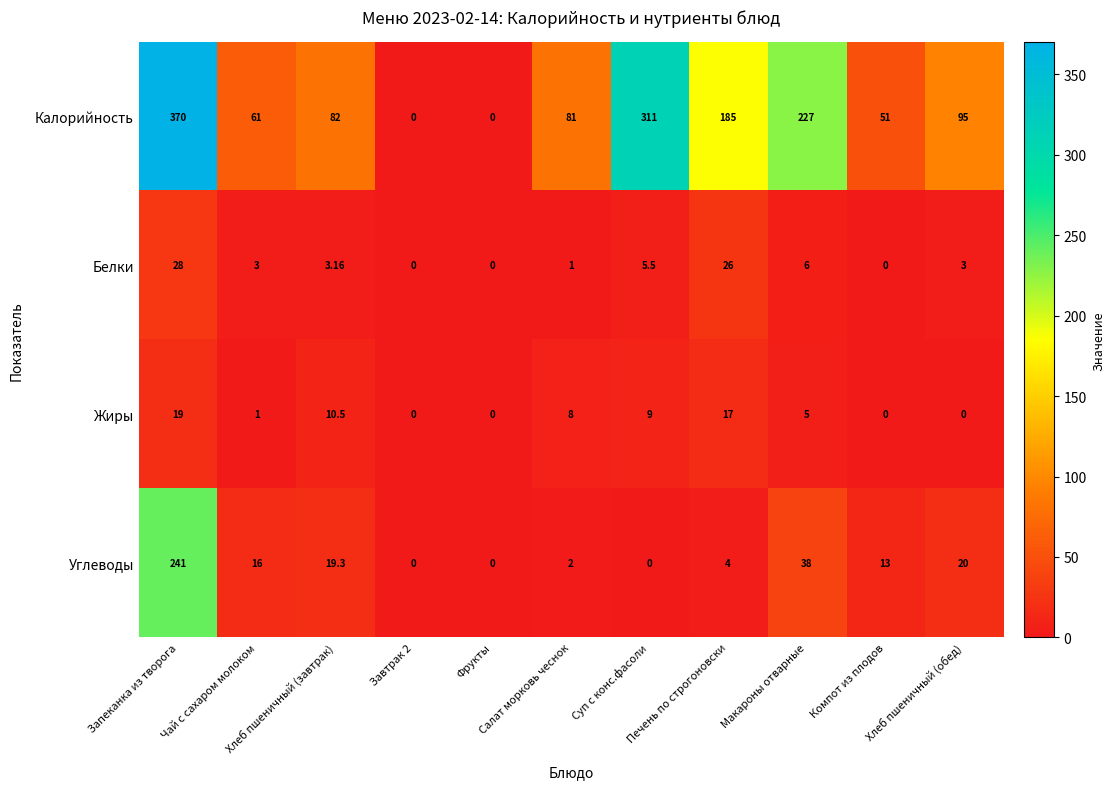

List the series in order of their peak value, lowest first.

Жиры, Белки, Углеводы, Калорийность